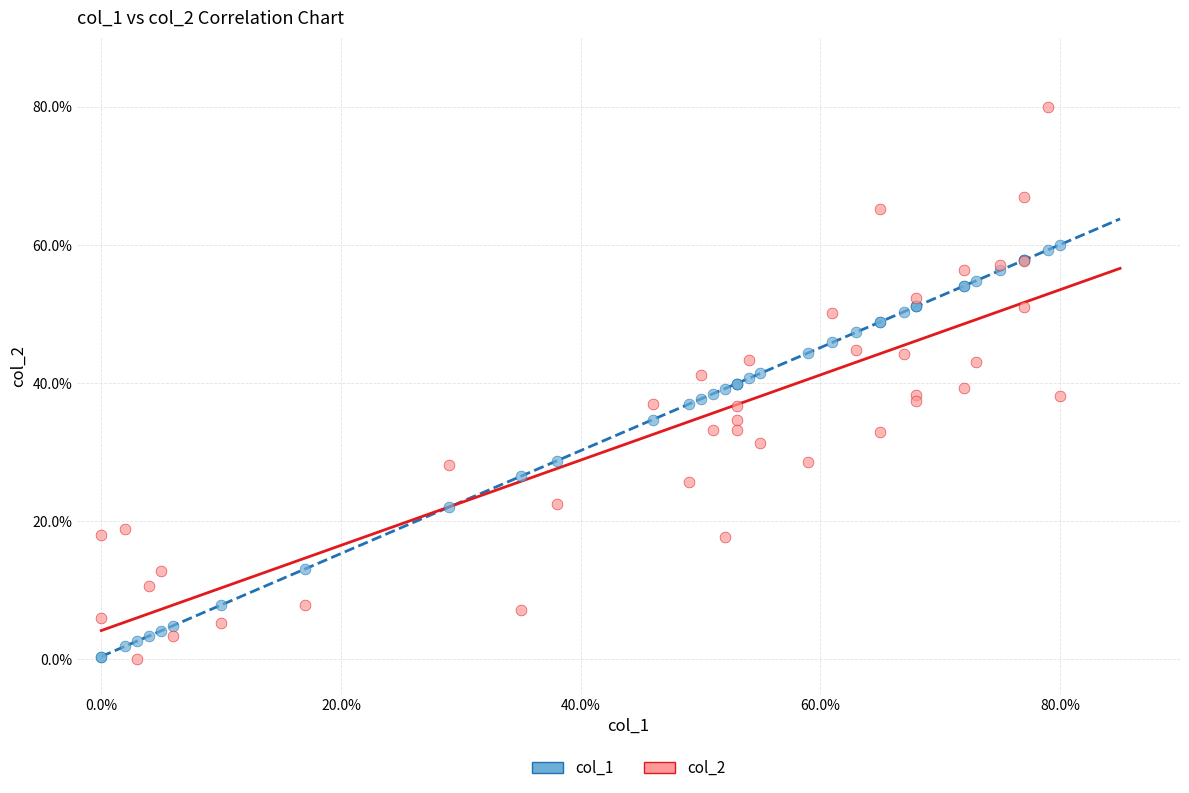

Which series has the largest Y range (max minus min)?

col_2